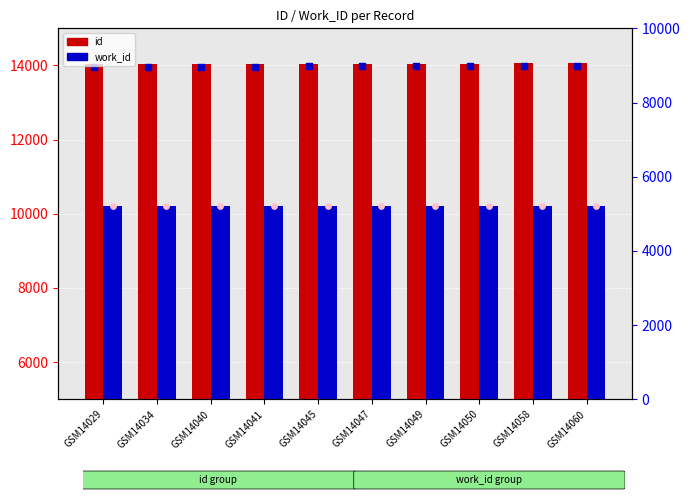

Which series reaches the maximum Y coordinate?

id